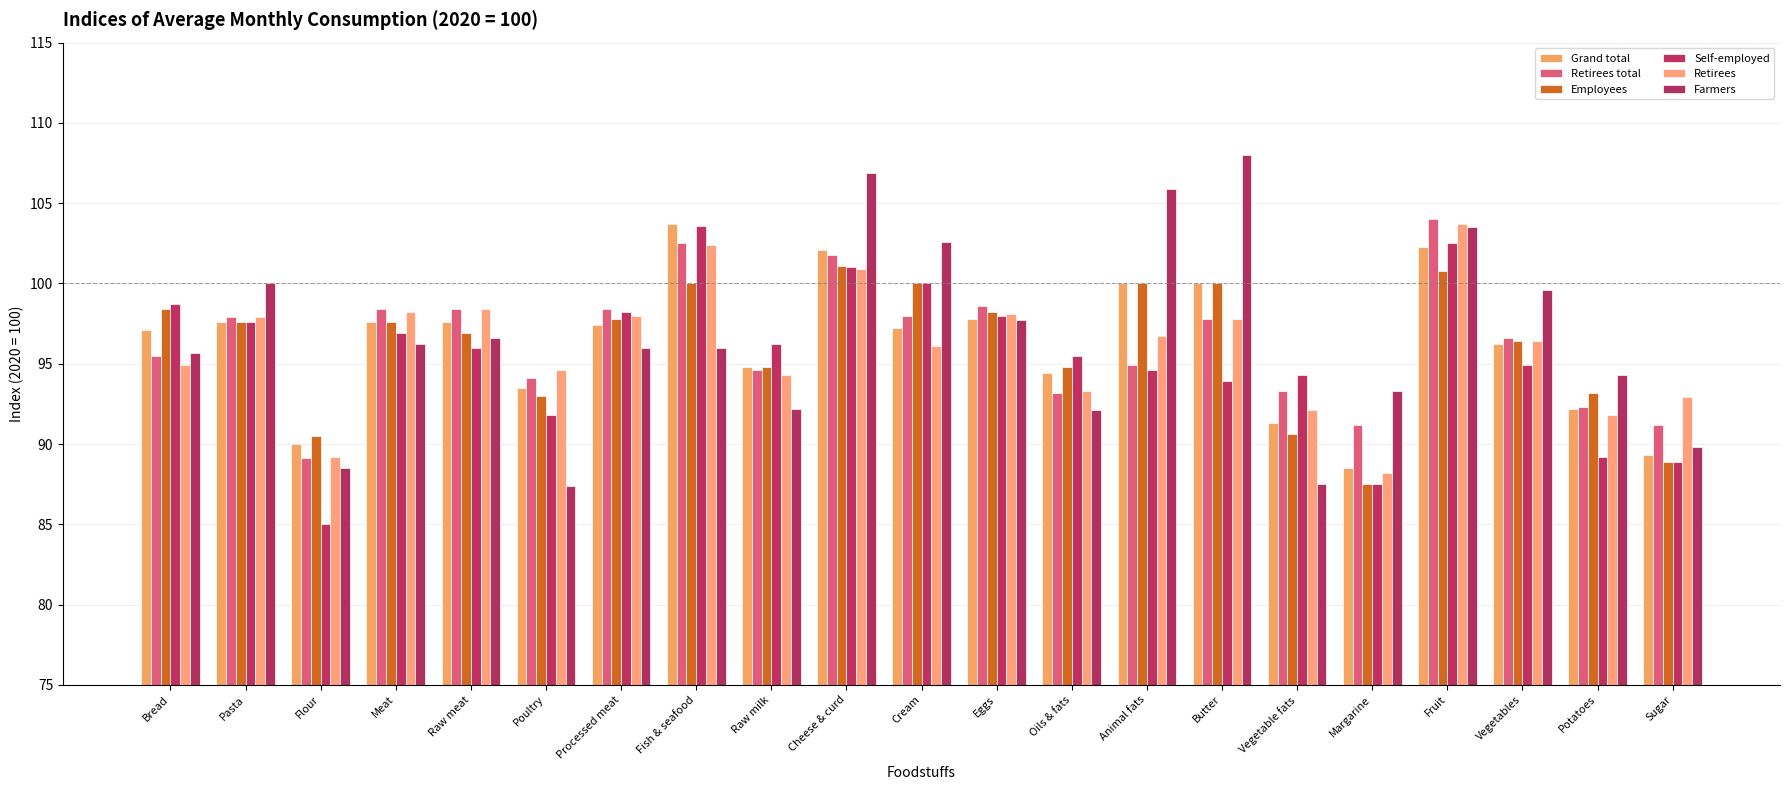

What is the sum of the Grand total values at Bread and Oils & fats?

191.5